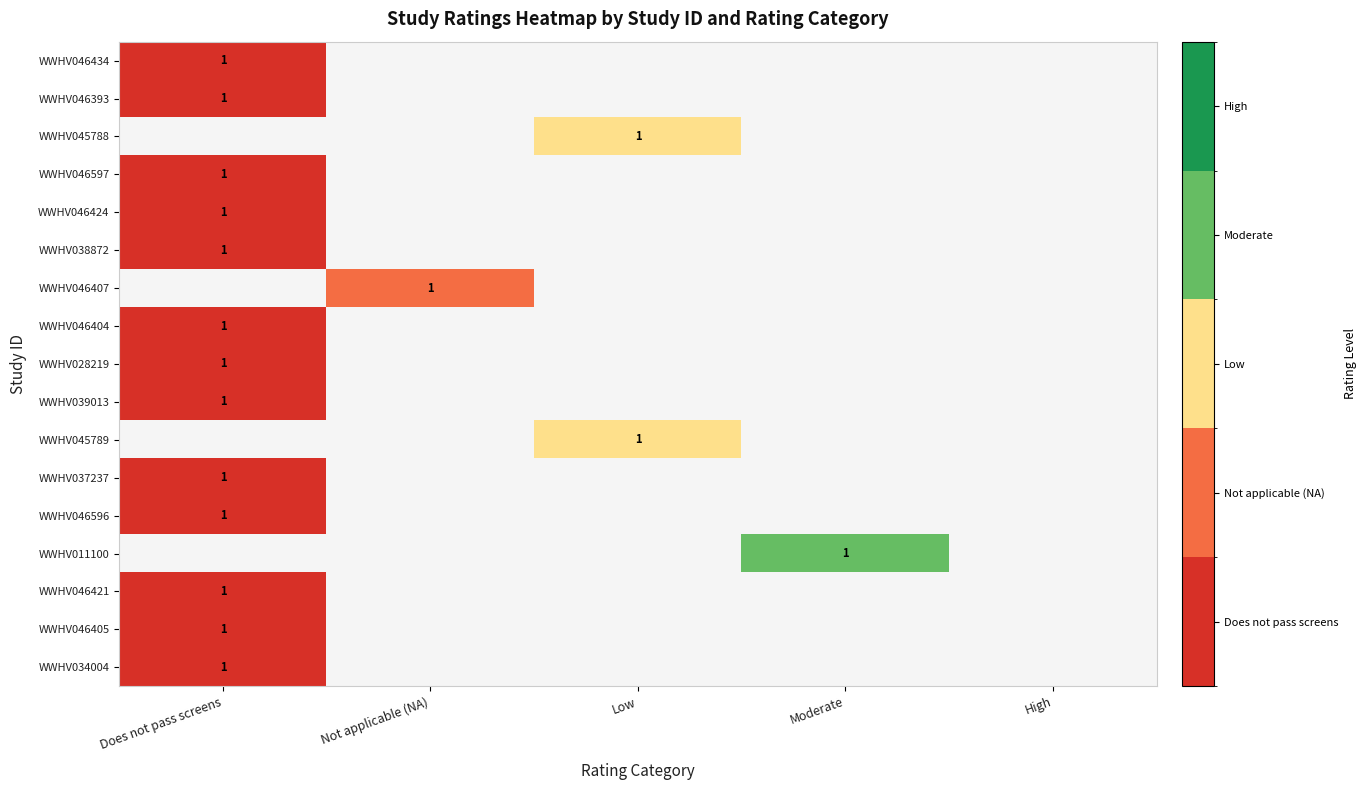

The value of WWHV046407 at Not applicable (NA) is 1. True or false?

True